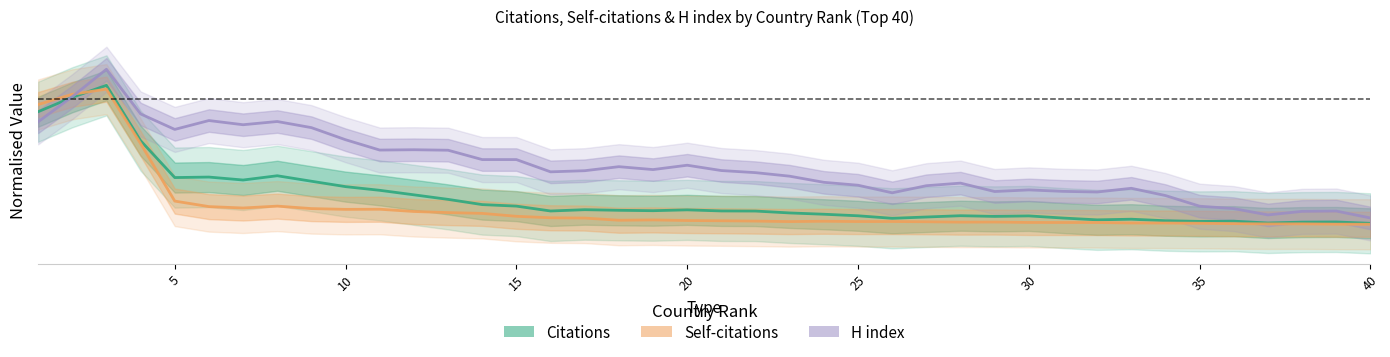

What is the sum of all Self-citations values?

2.8